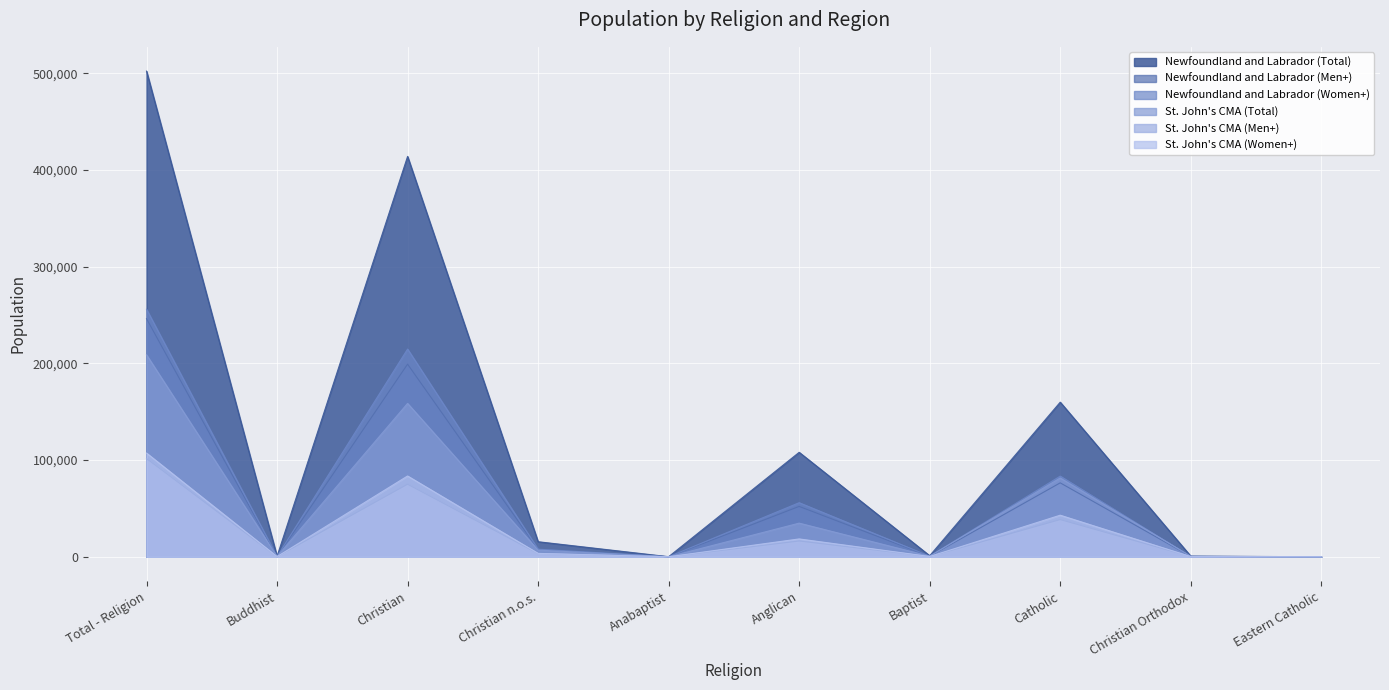

Reading left to right, list all the values displayed in this chart.

Newfoundland and Labrador (Total): Total - Religion=502100	Buddhist=490	Christian=413915	Christian n.o.s.=15590	Anabaptist=105	Anglican=108030	Baptist=1115	Catholic=159875	Christian Orthodox=700	Eastern Catholic=40
Newfoundland and Labrador (Men+): Total - Religion=246190	Buddhist=240	Christian=199150	Christian n.o.s.=7710	Anabaptist=45	Anglican=52085	Baptist=515	Catholic=76450	Christian Orthodox=395	Eastern Catholic=25
Newfoundland and Labrador (Women+): Total - Religion=255905	Buddhist=250	Christian=214765	Christian n.o.s.=7875	Anabaptist=55	Anglican=55945	Baptist=605	Catholic=83425	Christian Orthodox=305	Eastern Catholic=15
St. John's CMA (Total): Total - Religion=208820	Buddhist=360	Christian=158575	Christian n.o.s.=6915	Anabaptist=35	Anglican=34810	Baptist=625	Catholic=81480	Christian Orthodox=495	Eastern Catholic=40
St. John's CMA (Men+): Total - Religion=101575	Buddhist=180	Christian=75015	Christian n.o.s.=3385	Anabaptist=15	Anglican=16330	Baptist=315	Catholic=38465	Christian Orthodox=285	Eastern Catholic=25
St. John's CMA (Women+): Total - Religion=107250	Buddhist=180	Christian=83560	Christian n.o.s.=3530	Anabaptist=20	Anglican=18480	Baptist=315	Catholic=43015	Christian Orthodox=210	Eastern Catholic=15